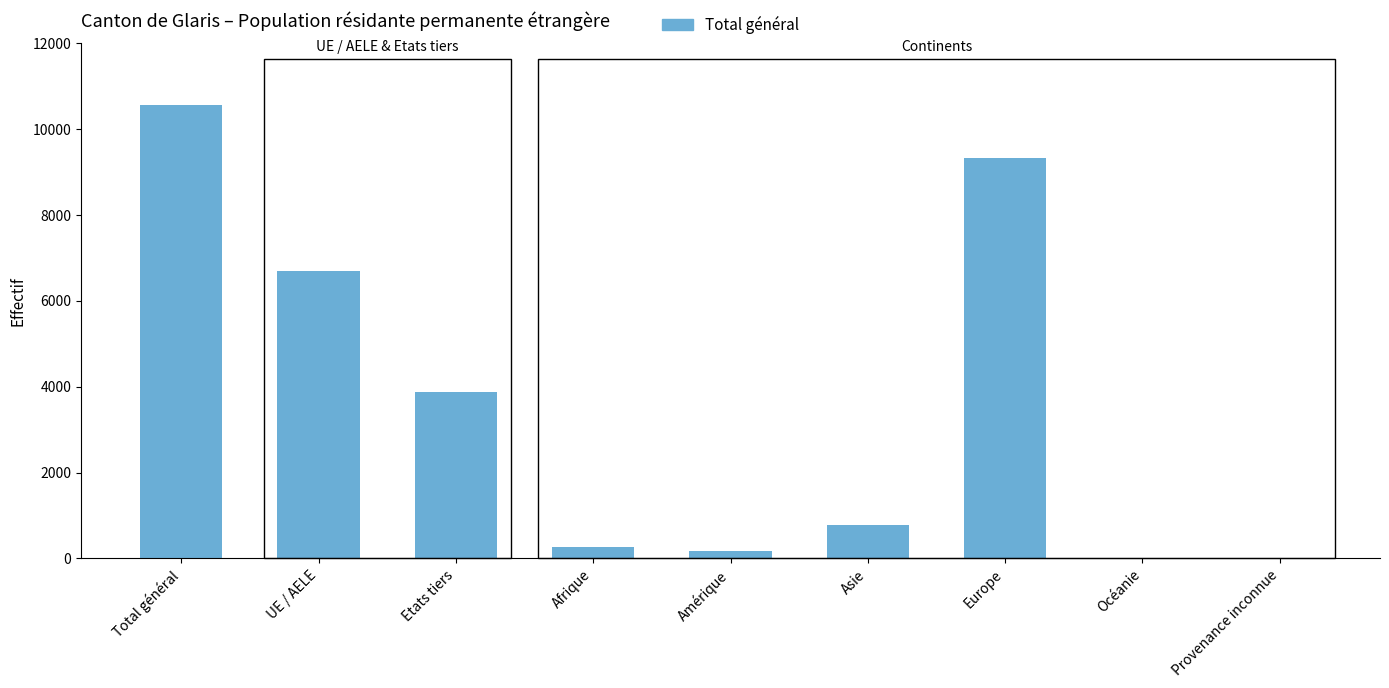

Which has a higher value, Total général or Etats tiers?

Total général